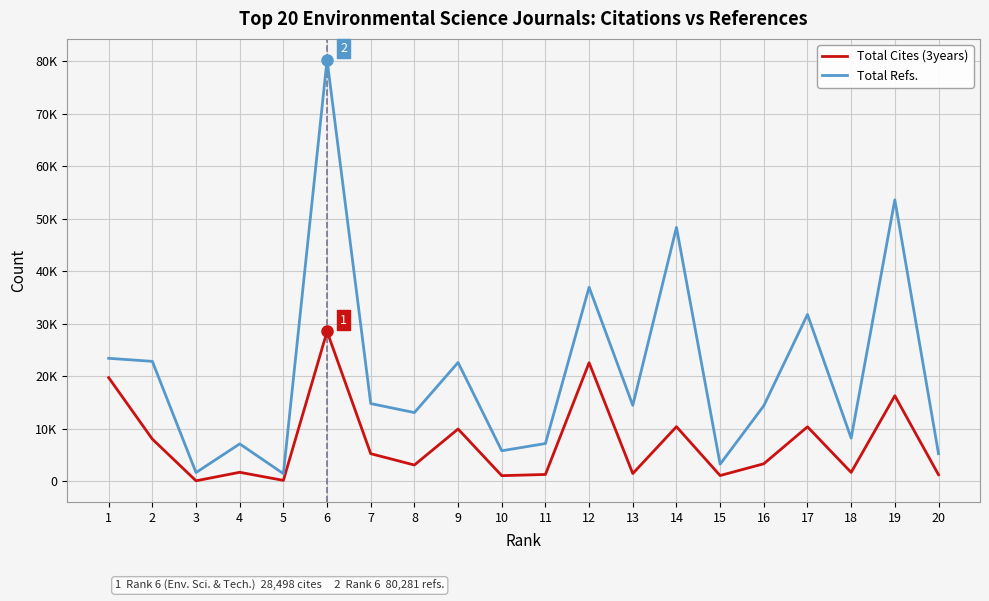

What is the minimum value shown in the chart?

38